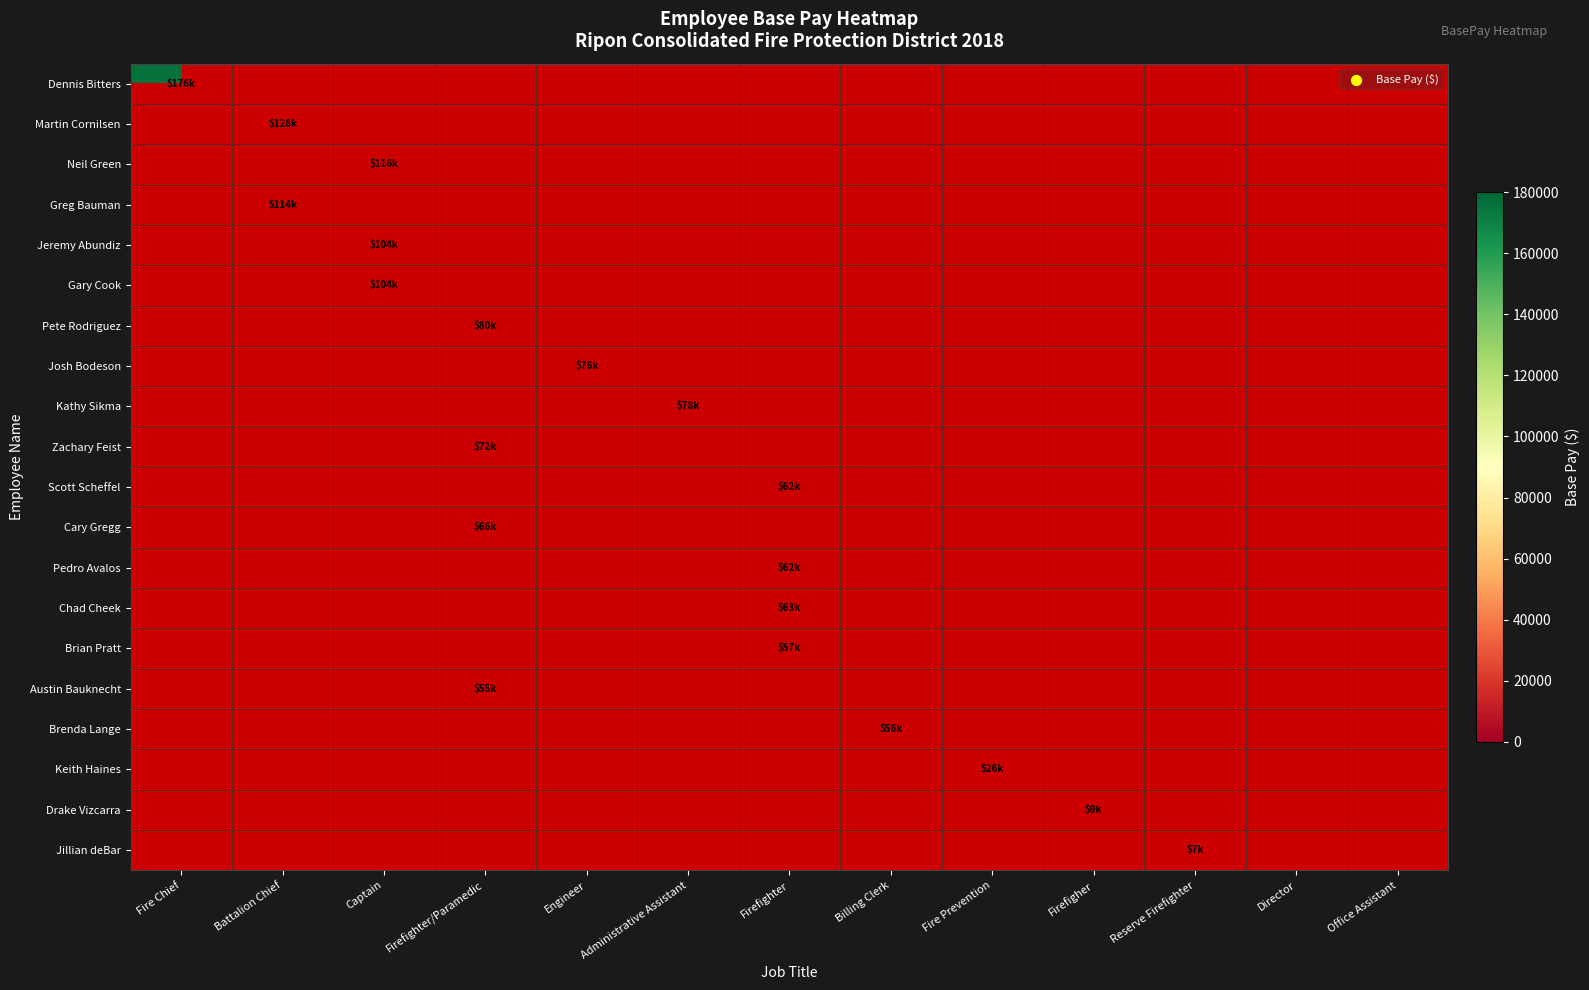

Which series has the widest spread of values?

Dennis Bitters